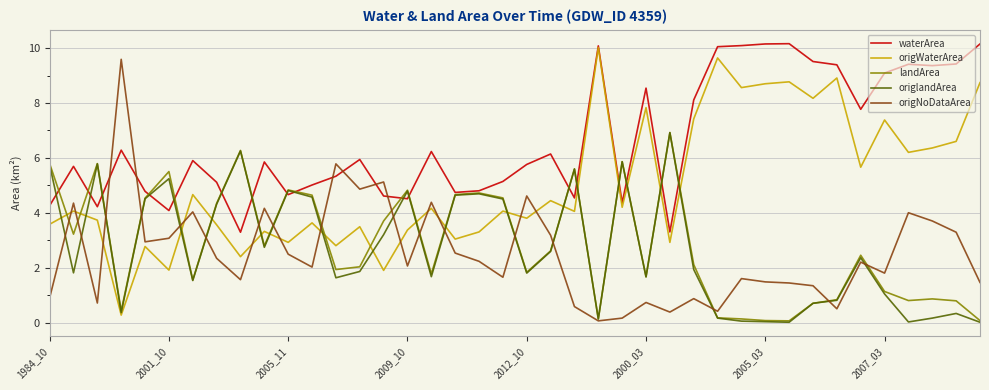

What is the maximum value shown in the chart?

10.2